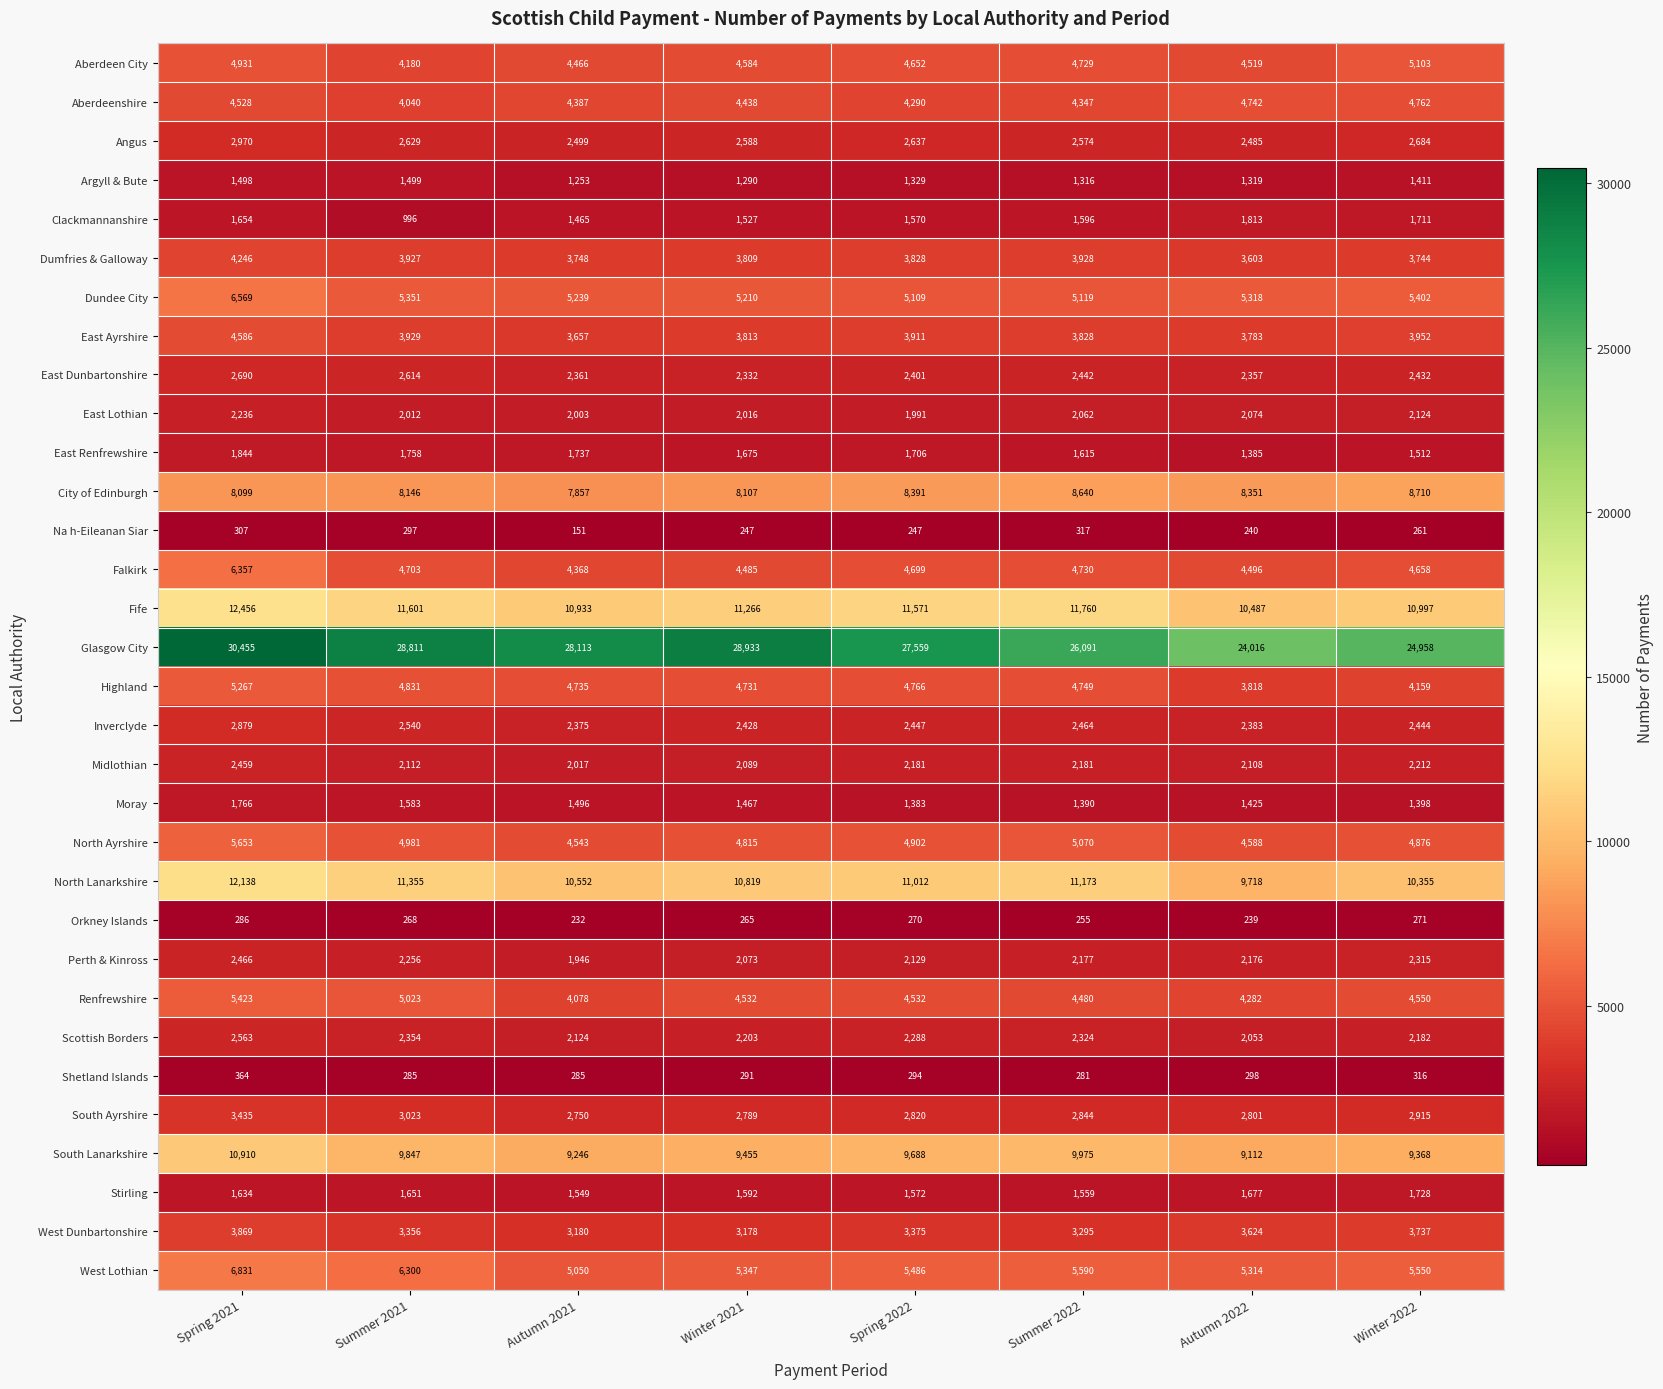

Rank the series by their maximum value, from highest to lowest.

Glasgow City, Fife, North Lanarkshire, South Lanarkshire, City of Edinburgh, West Lothian, Dundee City, Falkirk, North Ayrshire, Renfrewshire, Highland, Aberdeen City, Aberdeenshire, East Ayrshire, Dumfries & Galloway, West Dunbartonshire, South Ayrshire, Angus, Inverclyde, East Dunbartonshire, Scottish Borders, Perth & Kinross, Midlothian, East Lothian, East Renfrewshire, Clackmannanshire, Moray, Stirling, Argyll & Bute, Shetland Islands, Na h-Eileanan Siar, Orkney Islands